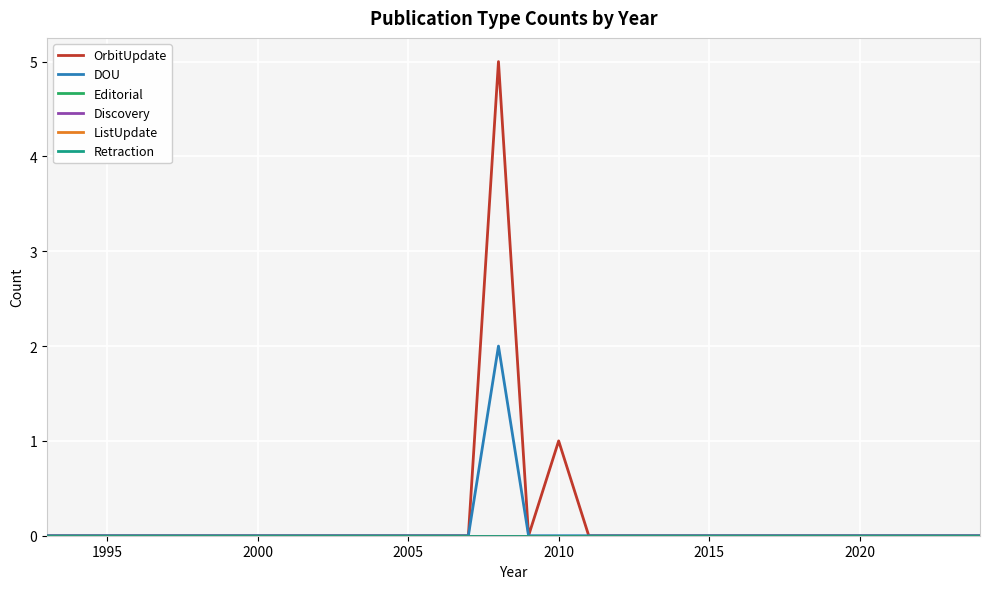

Does the chart display data point markers on the line(s)?

No